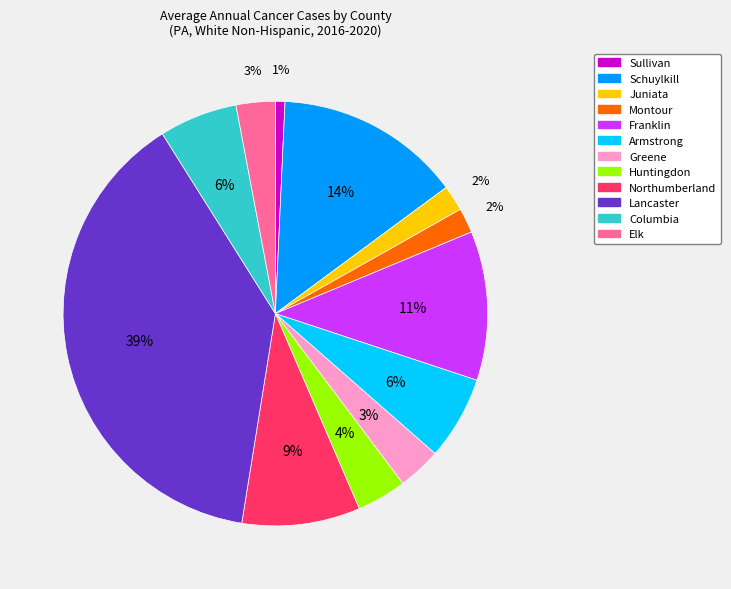

Count the number of slices in the pie.

12